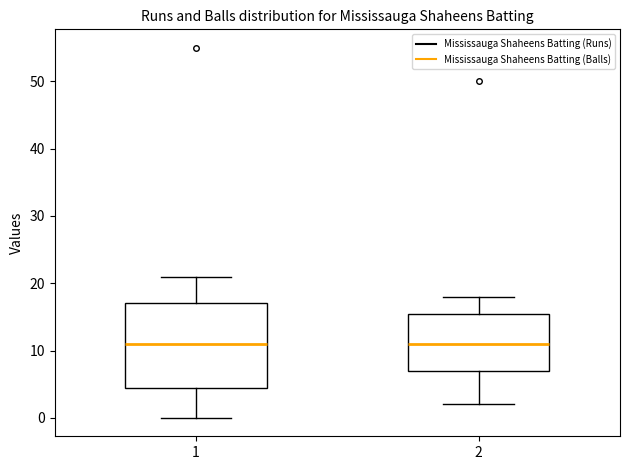

Comparing the boxes themselves (not the whiskers), which one is the tallest?

1